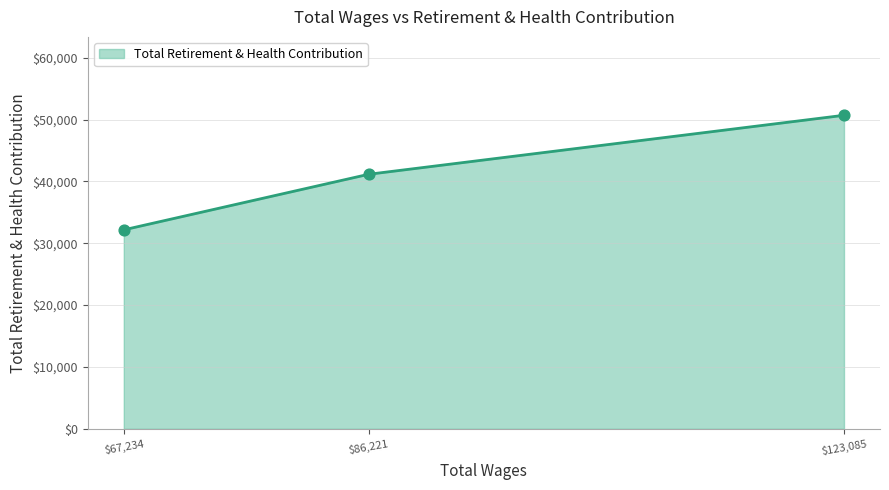

The value at $67,234 is 52575. True or false?

False